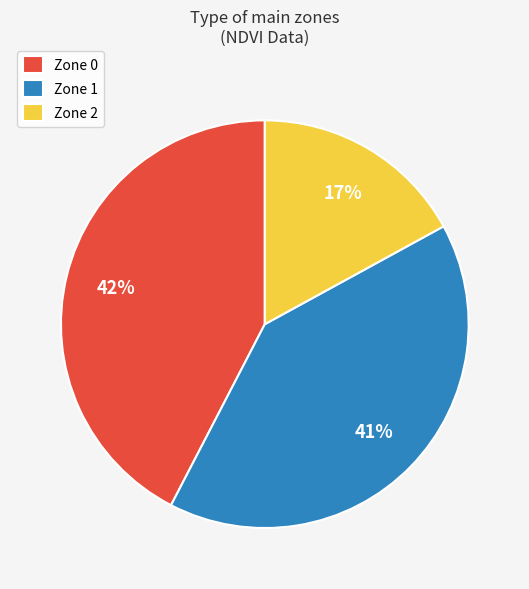

Does Zone 0 represent more than half of the total?

No